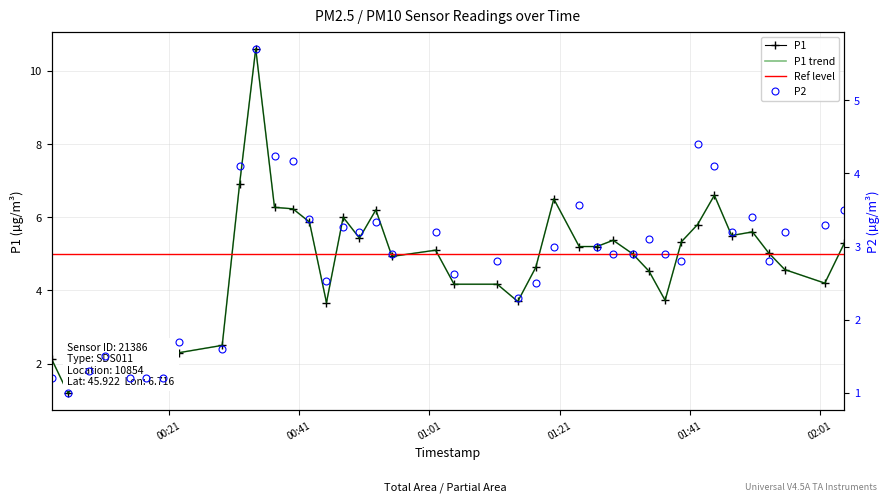

True or false: P2 and P1 cross at least once.

False